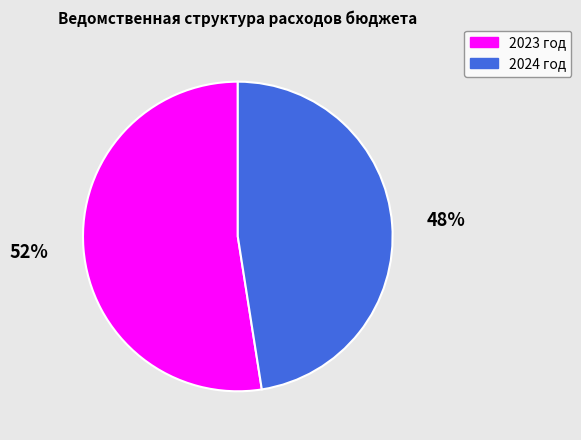

How many slices are in this pie chart?

2